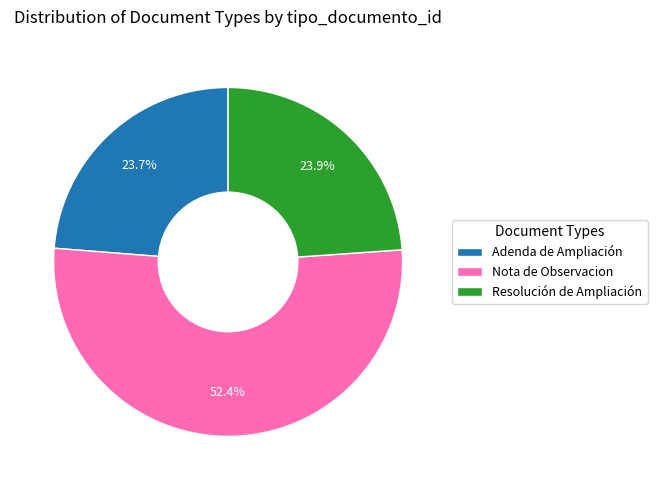

To the nearest percent, what is the average slice percentage?

33%